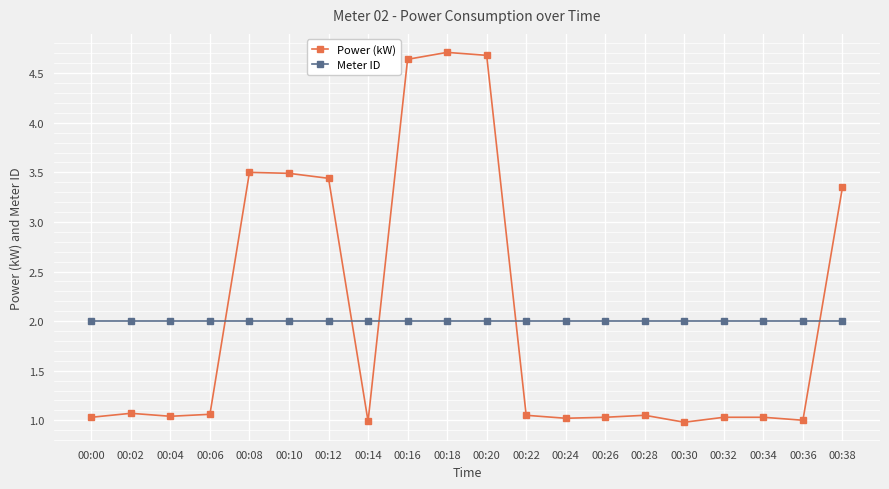

Is the value of Meter ID at 00:10 greater than the value of Power (kW) at 00:26?

Yes